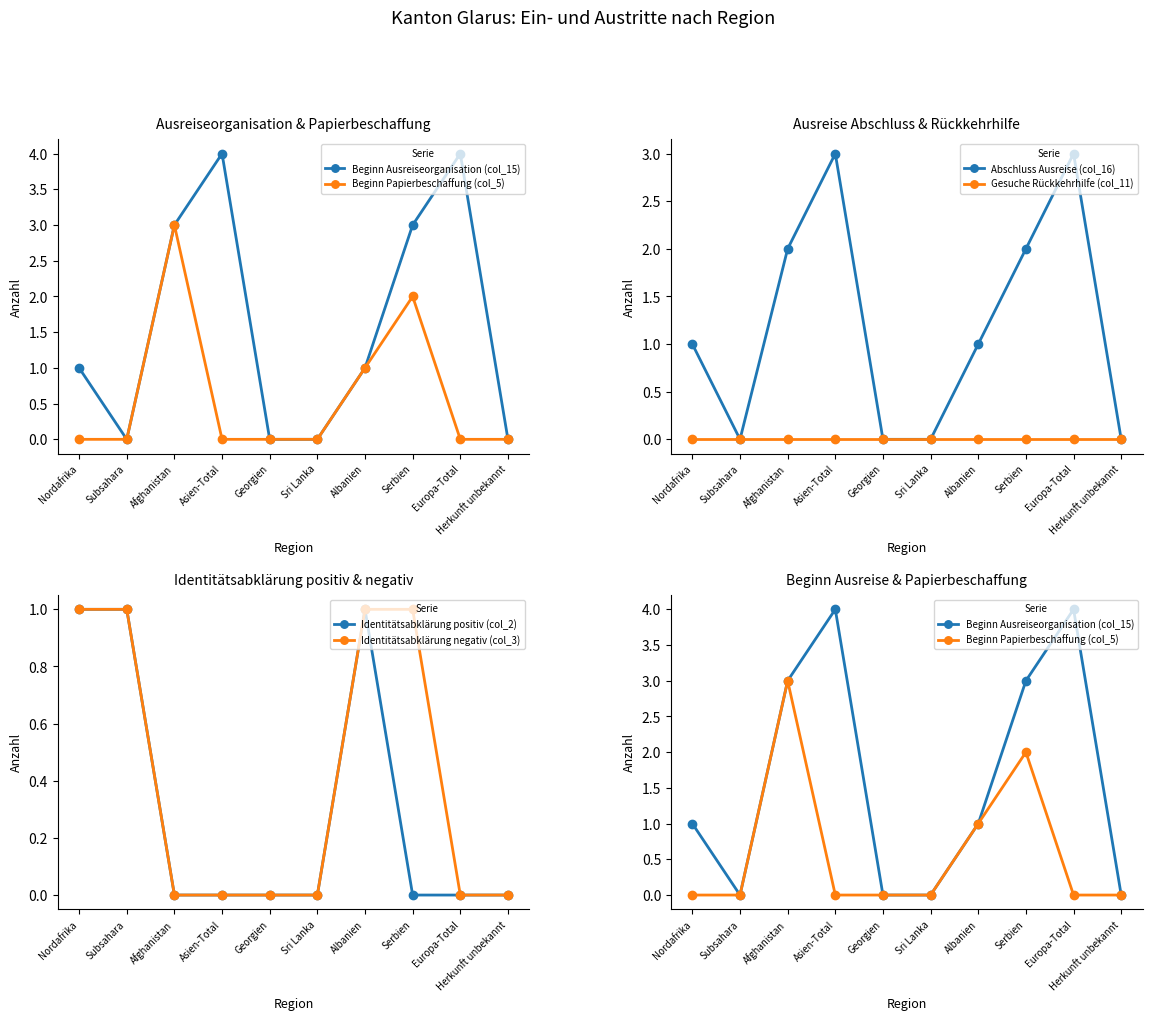

The Identitätsabklärung negativ (col_3) series shows 0 at Sri Lanka. True or false?

True